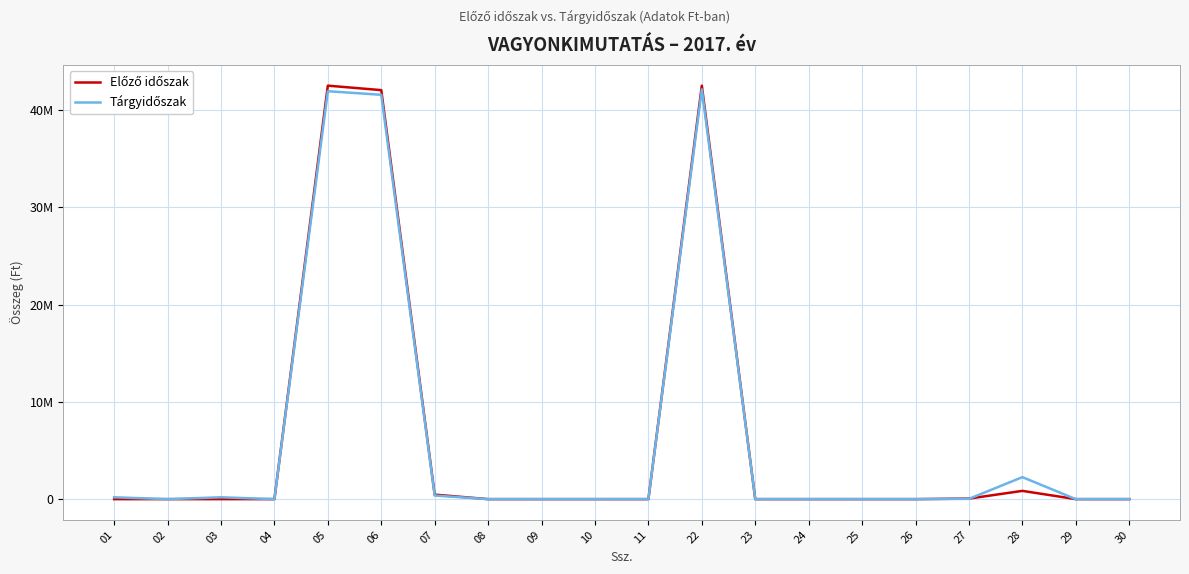

Does the chart display data point markers on the line(s)?

No